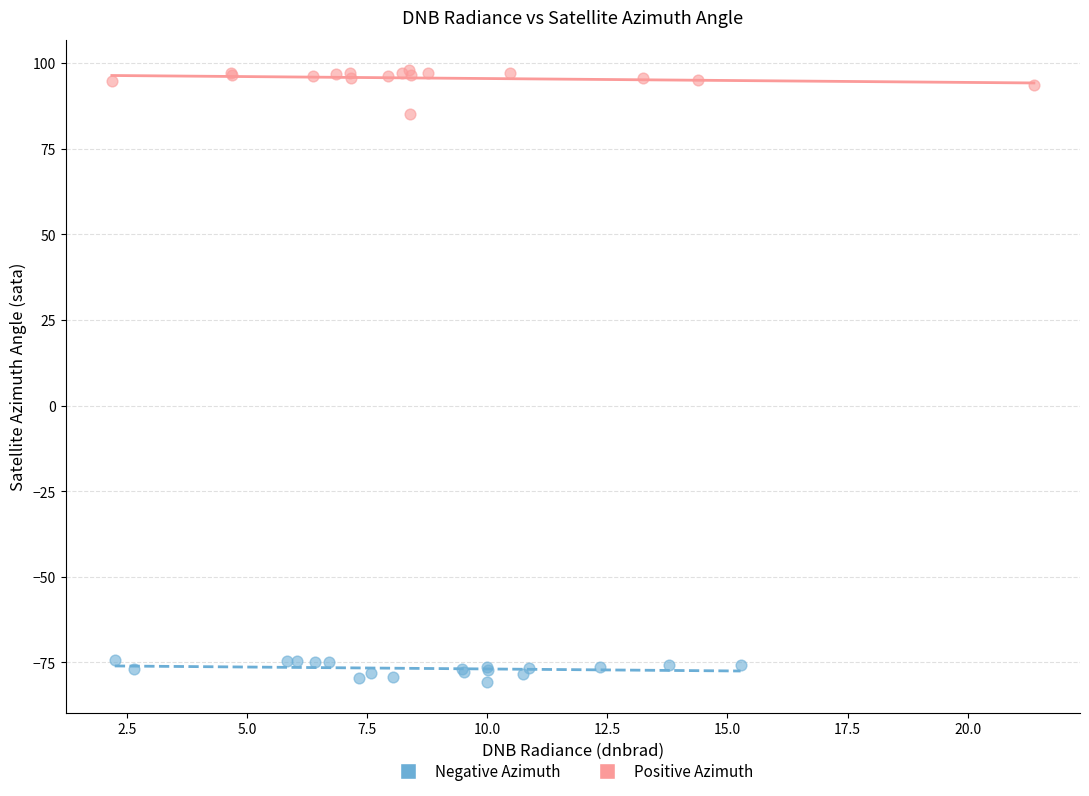

Which series has the widest spread of Y values?

Positive Azimuth